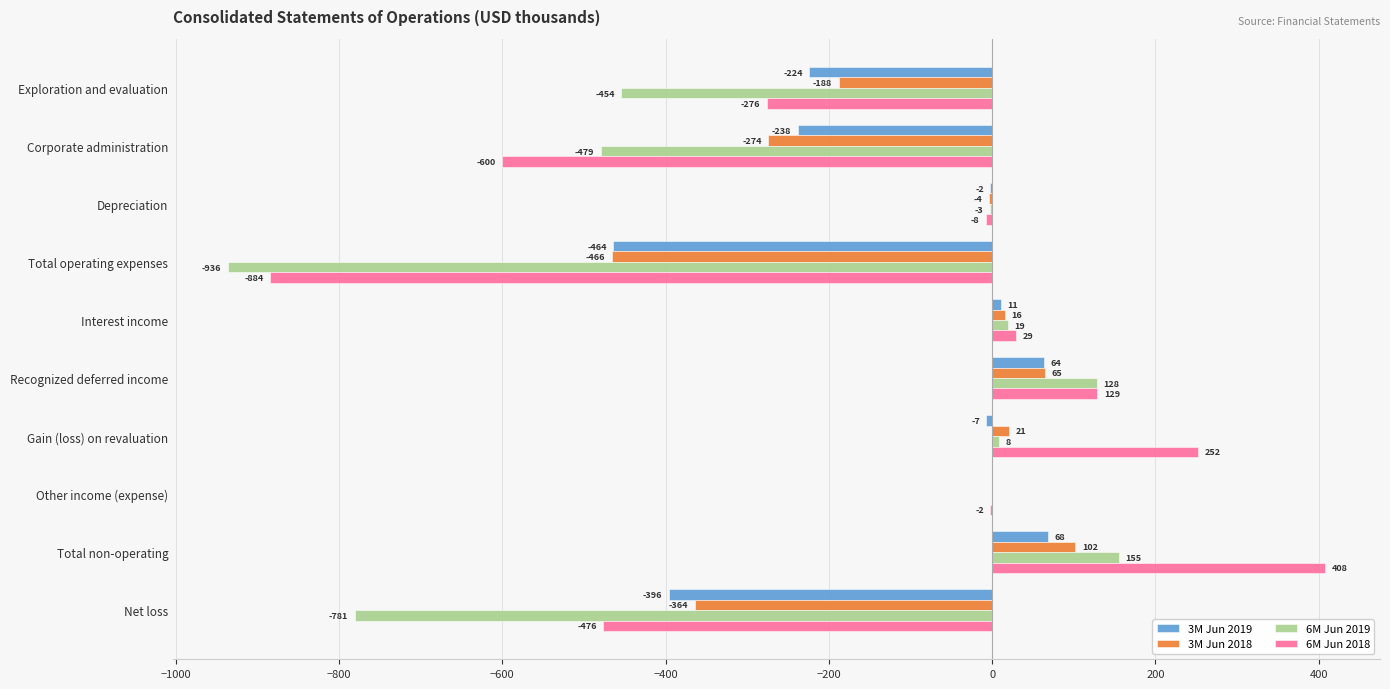

What is the sum of the 3M Jun 2019 values at Total operating expenses and Corporate administration?

-702